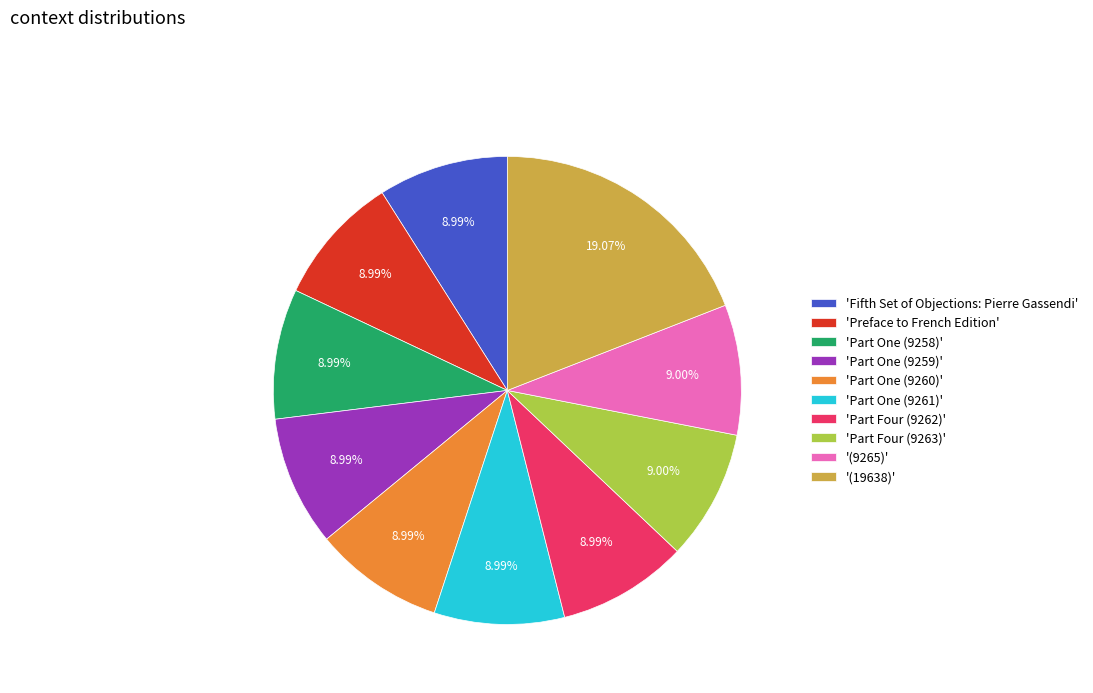

Does any single category account for the majority?

No